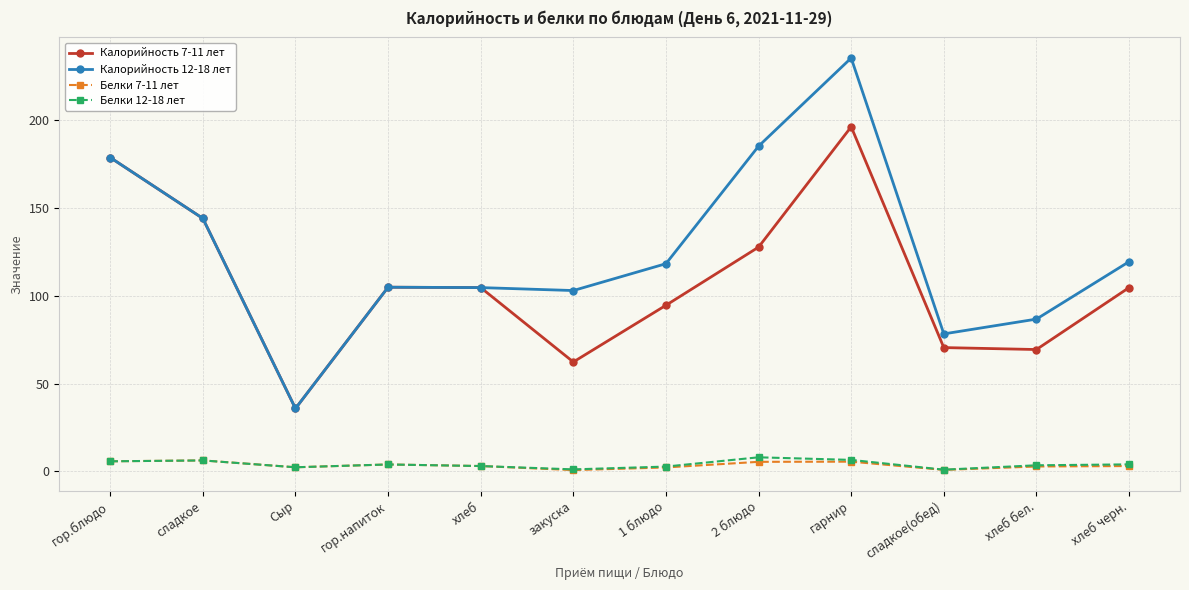

The Калорийность 7-11 лет series shows 54.5 at хлеб. True or false?

False